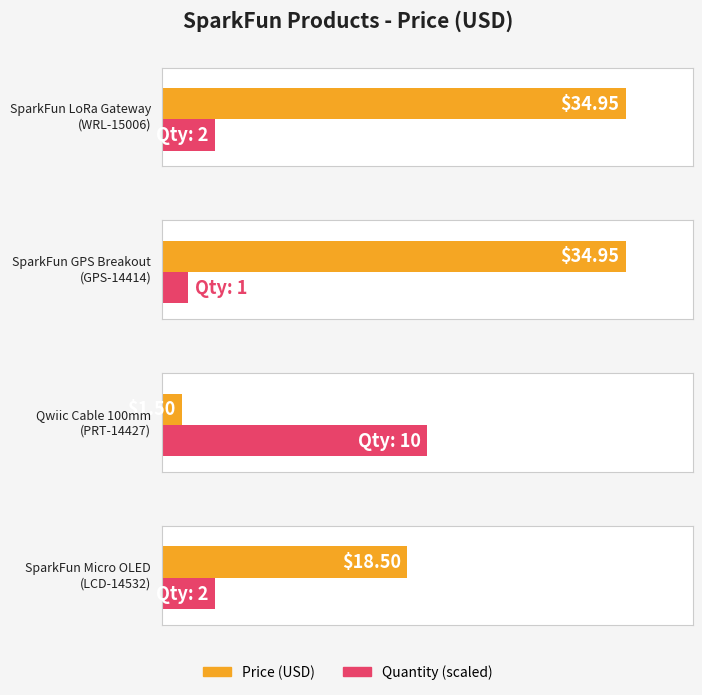

Which category has the highest value across all series?

SparkFun LoRa Gateway
(WRL-15006)